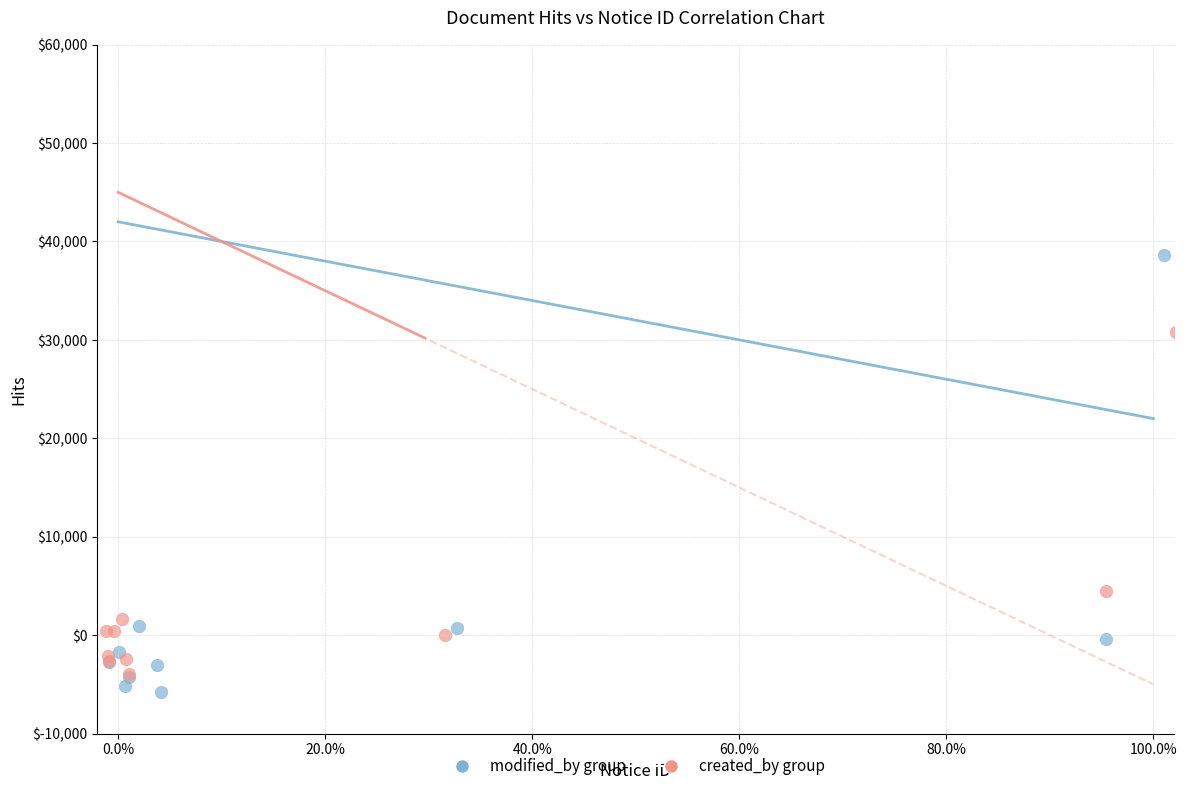

Which series reaches the maximum Y coordinate?

modified_by group